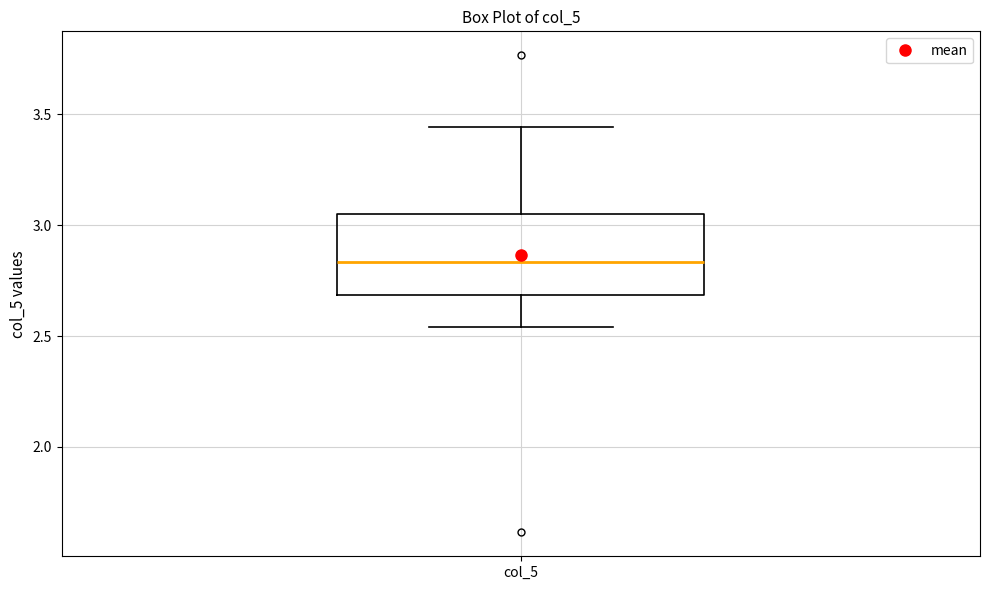

Transcribe this box plot: give where the median line is, the range the box spans, and where the two whiskers end, as read against the y-axis. The values are not printed on the chart, so give them approximately, as read against the axis.

median 2.85, box 2.70 to 3.05, whiskers 2.55 to 3.45